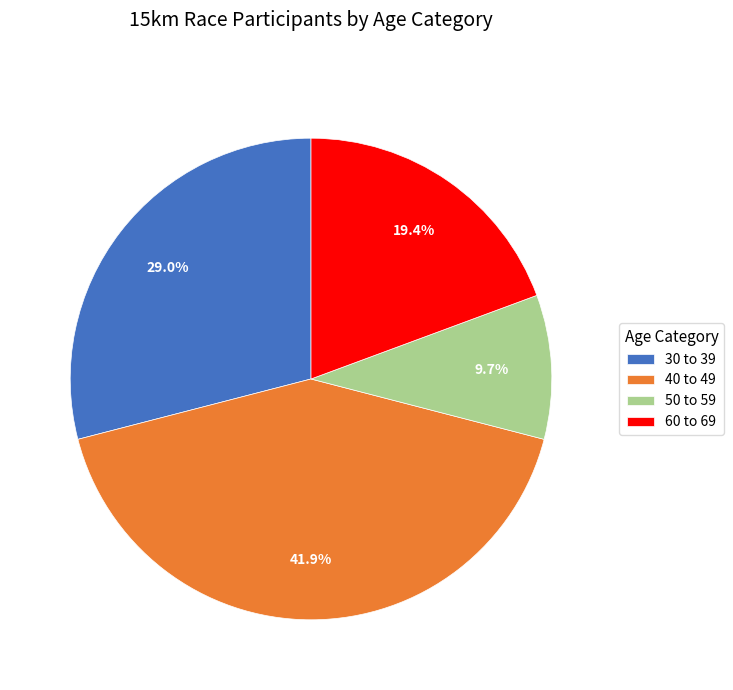

What percentage is NOT represented by 60 to 69?

80.6%